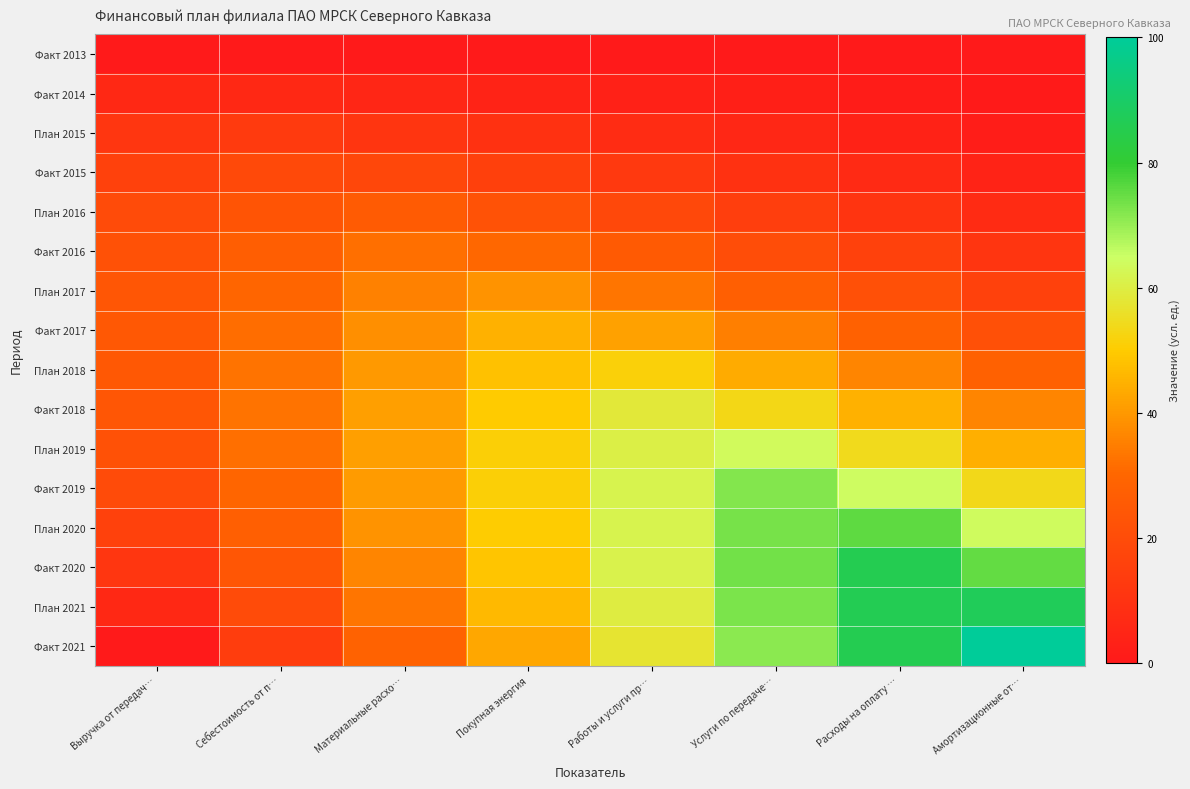

Count the number of categories in the chart.

8